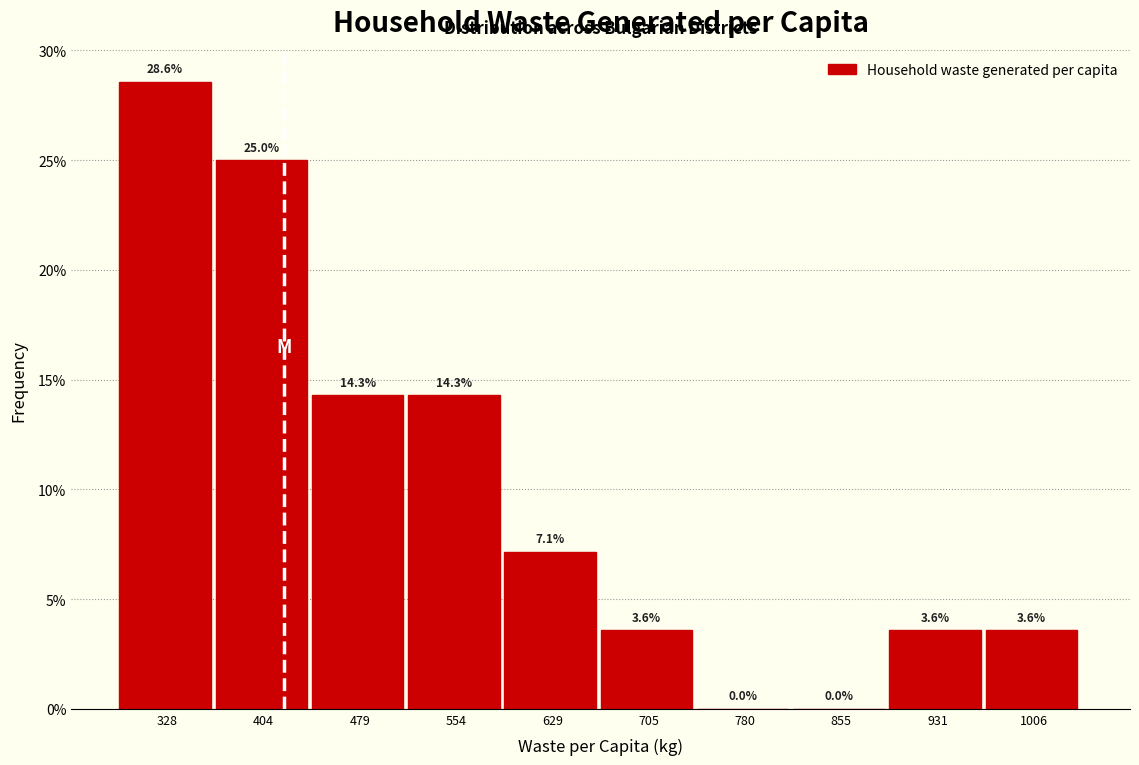

Reading right to left, transcribe all the data shown in this chart.

1006=3.6	931=3.6	855=0.0	780=0.0	705=3.6	629=7.1	554=14.3	479=14.3	404=25.0	328=28.6